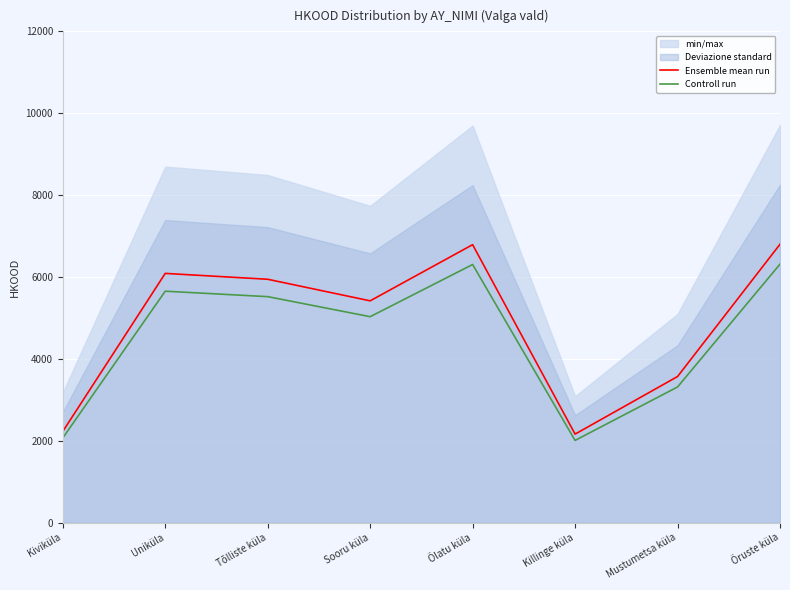

How many interior local valleys does the Controll run series have?

2